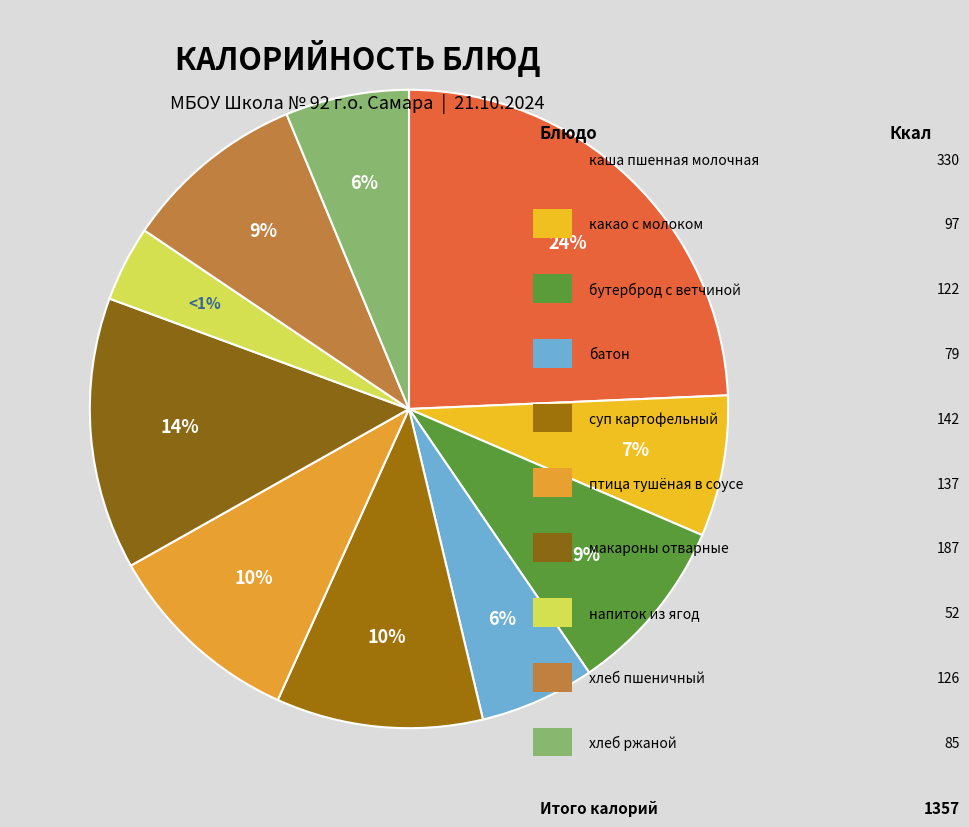

To the nearest percent, what is the difference between the птица, тушенная в соусе and батон slice percentages?

4%